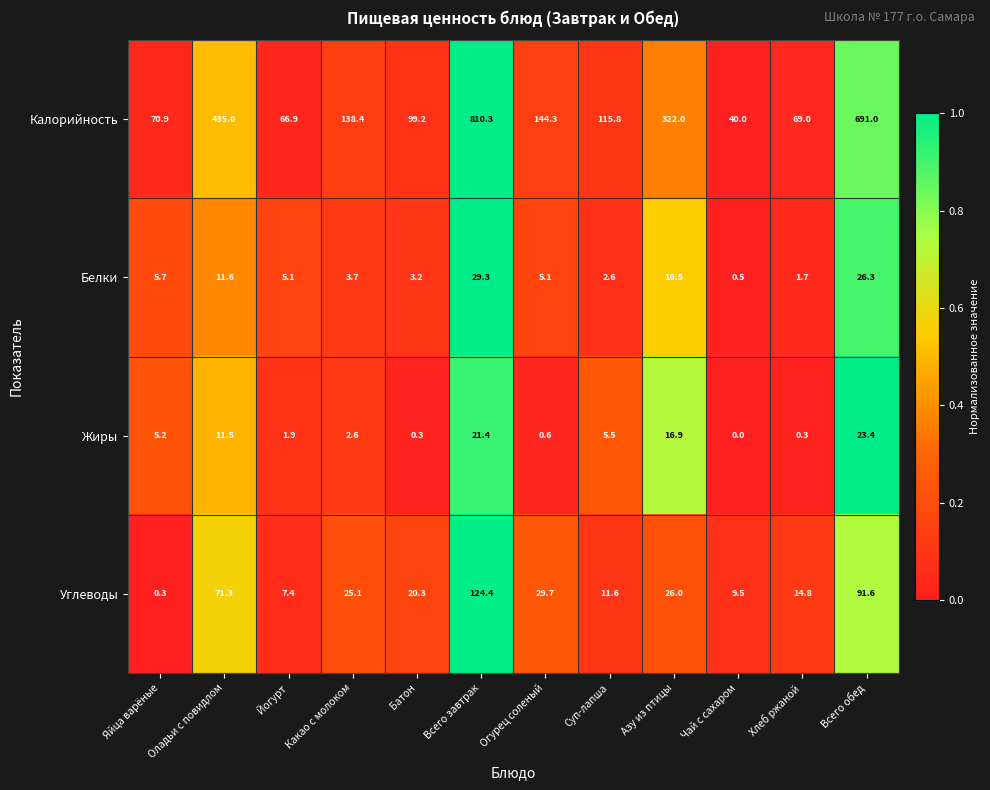

Count the number of data series in this chart.

4